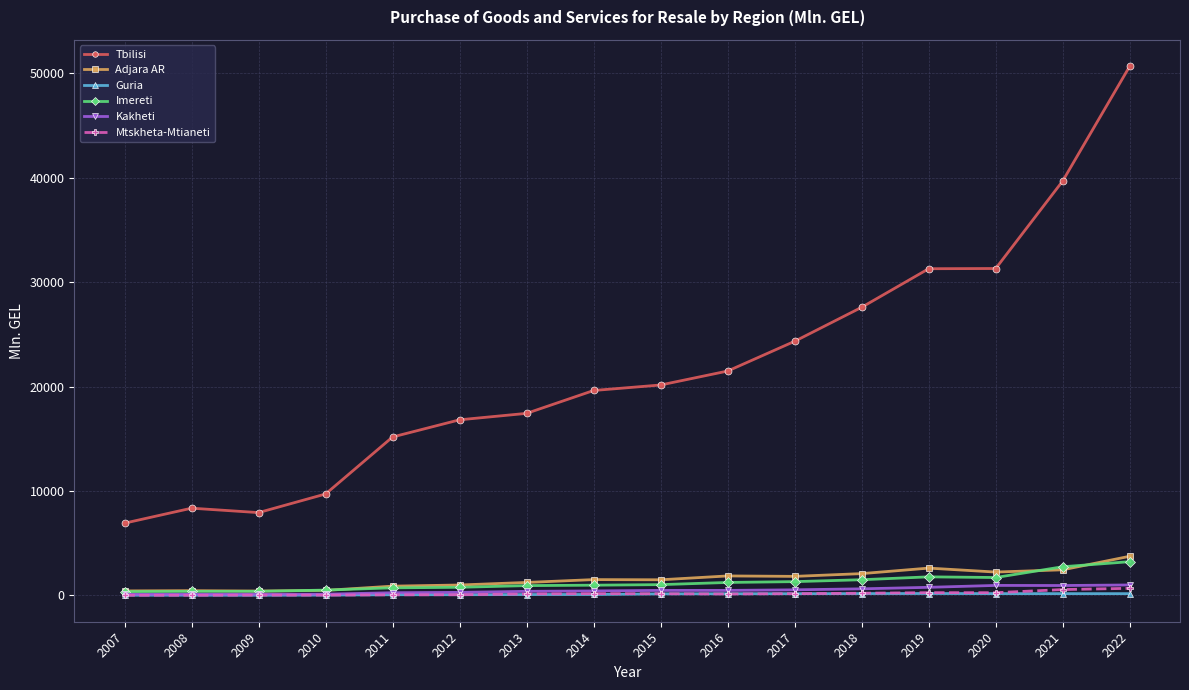

What is the value of the Tbilisi point at the 3rd from the left?

7932.2